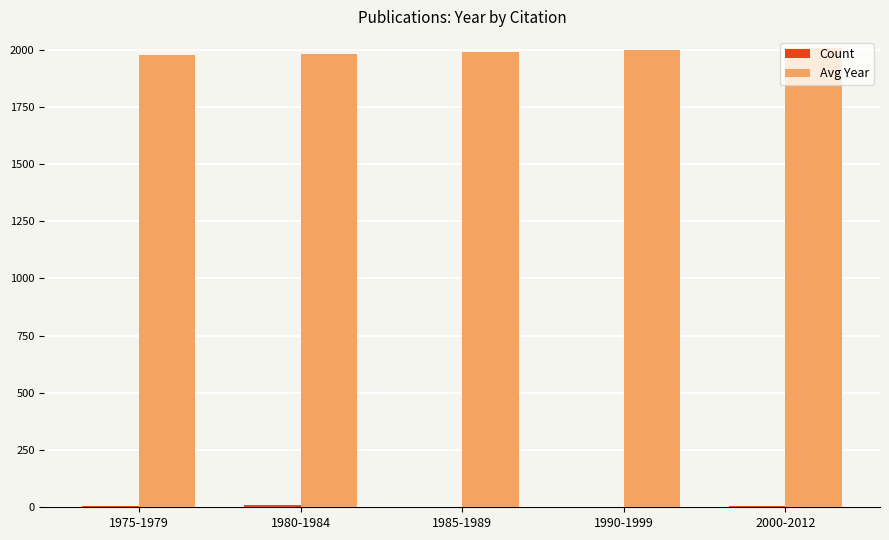

Which series has the largest total across all categories?

Avg Year